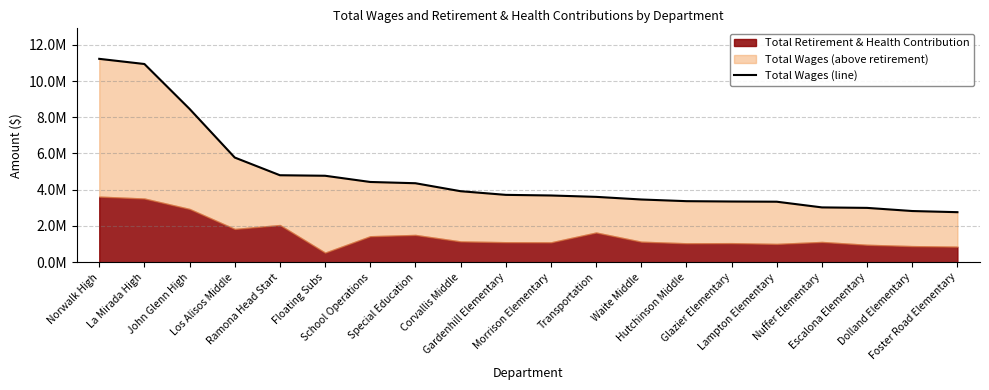

List the labels in order of value, largest first.

Norwalk High, La Mirada High, John Glenn High, Los Alisos Middle, Ramona Head Start, Floating Subs, School Operations, Special Education, Corvallis Middle, Gardenhill Elementary, Morrison Elementary, Transportation, Waite Middle, Hutchinson Middle, Glazier Elementary, Lampton Elementary, Nuffer Elementary, Escalona Elementary, Dolland Elementary, Foster Road Elementary